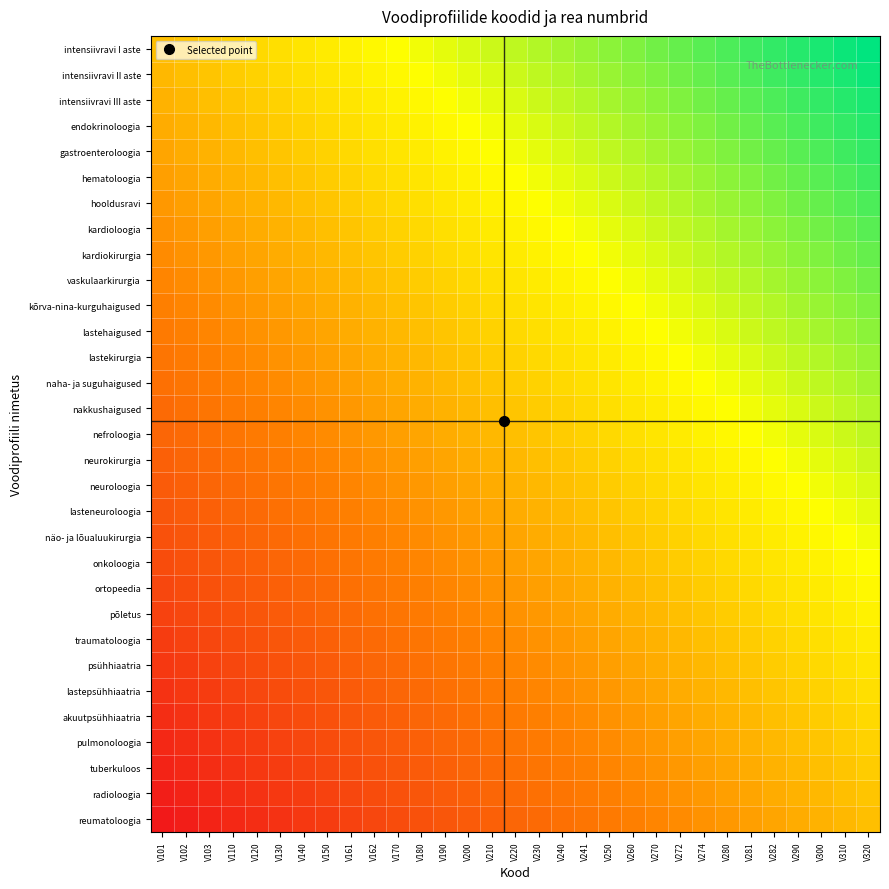

What is the greatest value displayed?

1.0